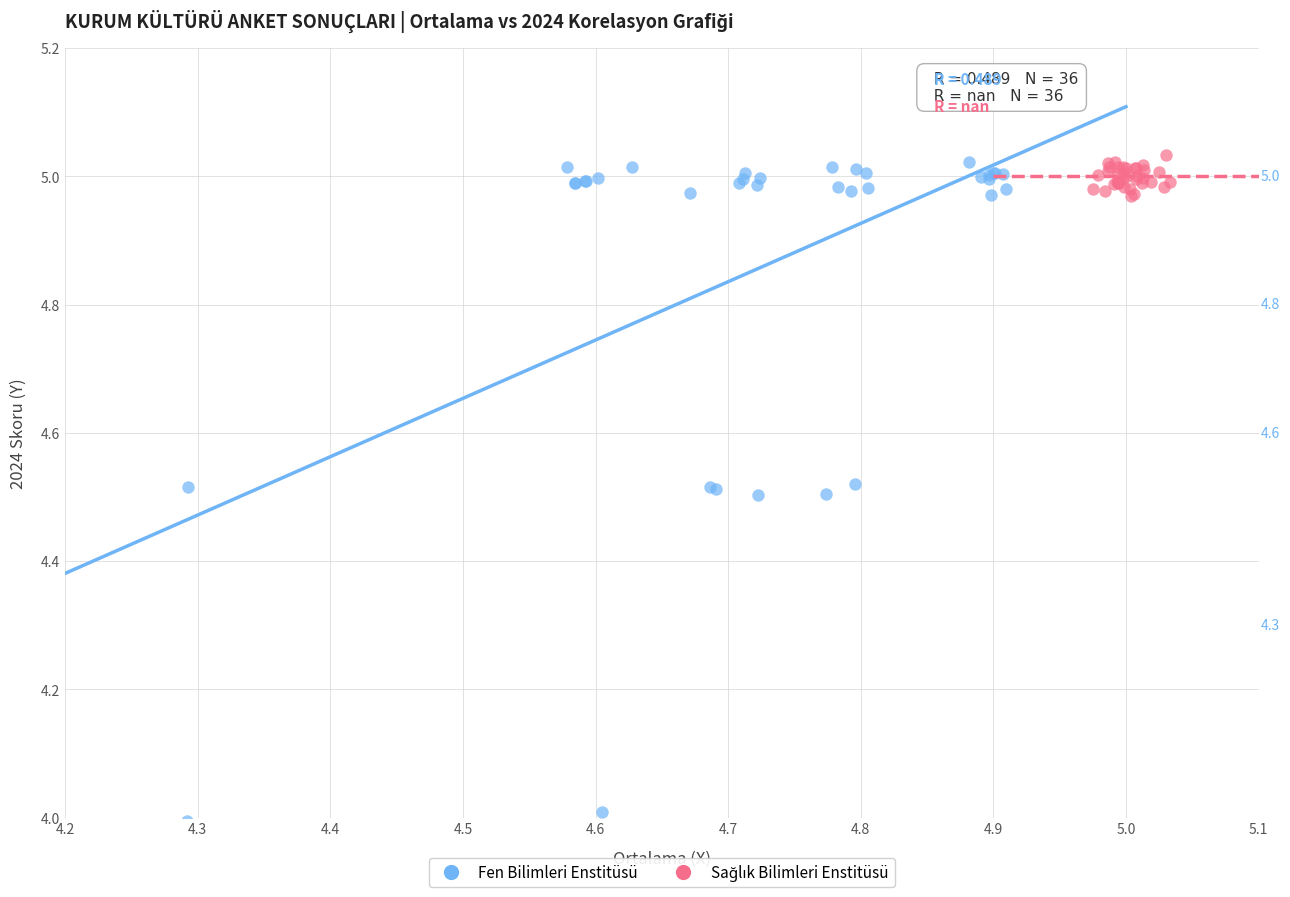

Which series has the widest spread of Y values?

Fen Bilimleri Enstitüsü